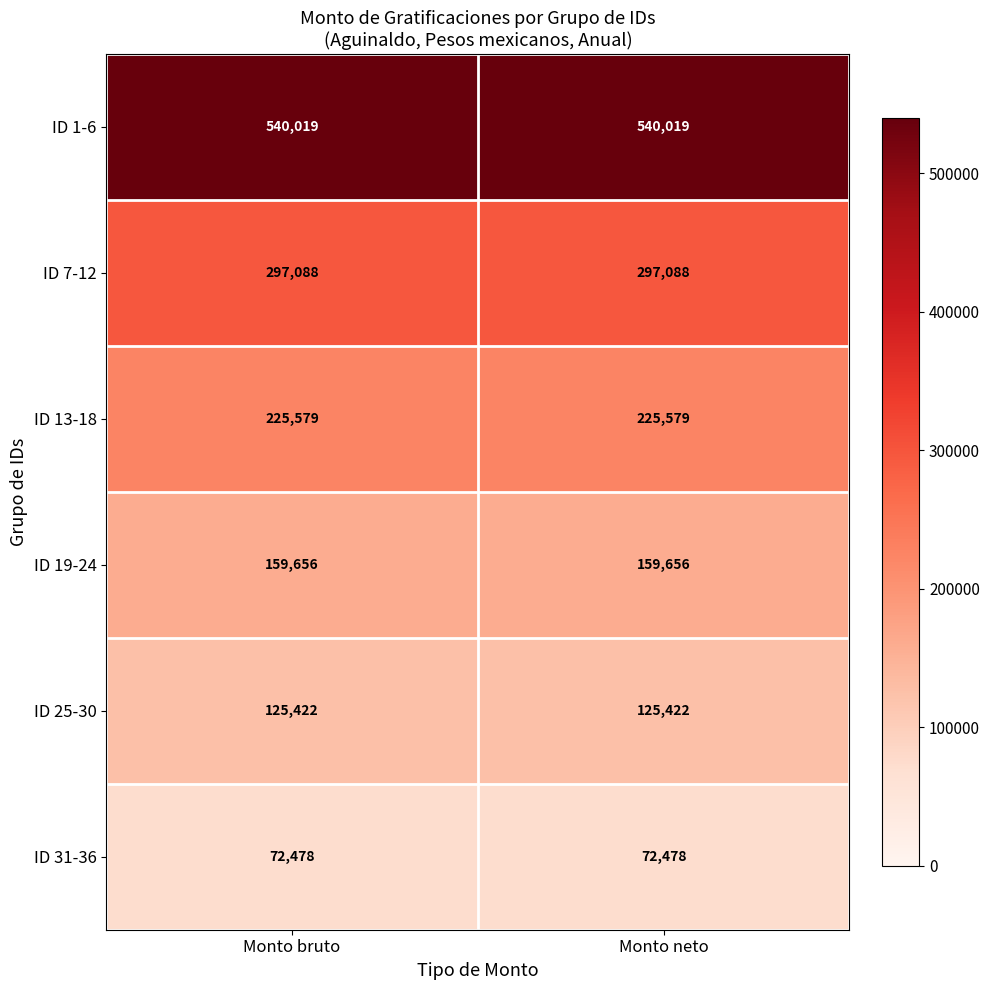

What is the difference between the highest and lowest values at Monto neto?

467541